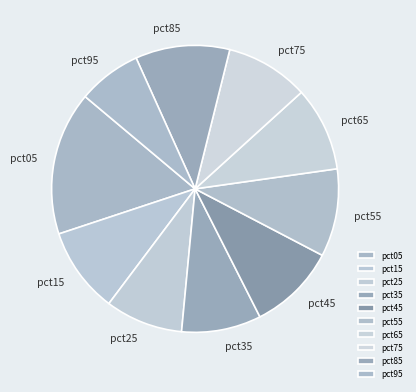

What is the smallest slice in the pie chart?

pct95